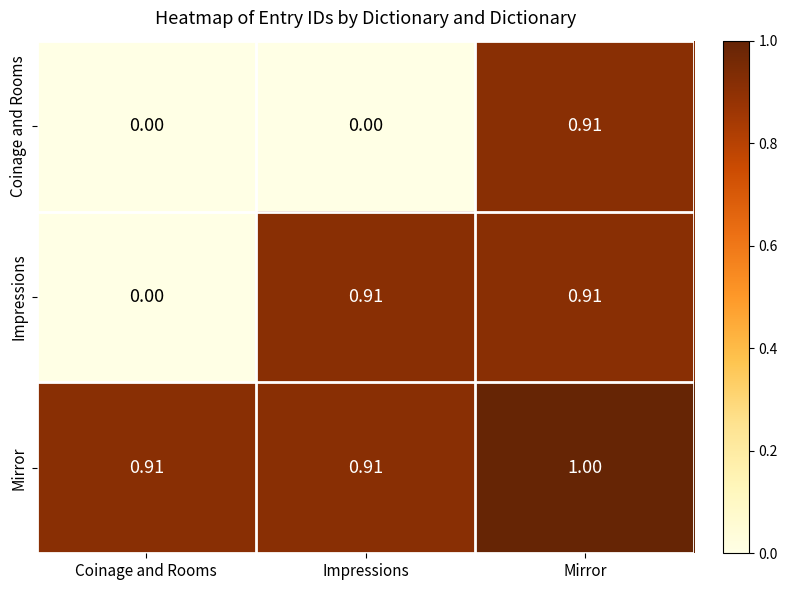

At which category is the sum across all series the highest?

Mirror